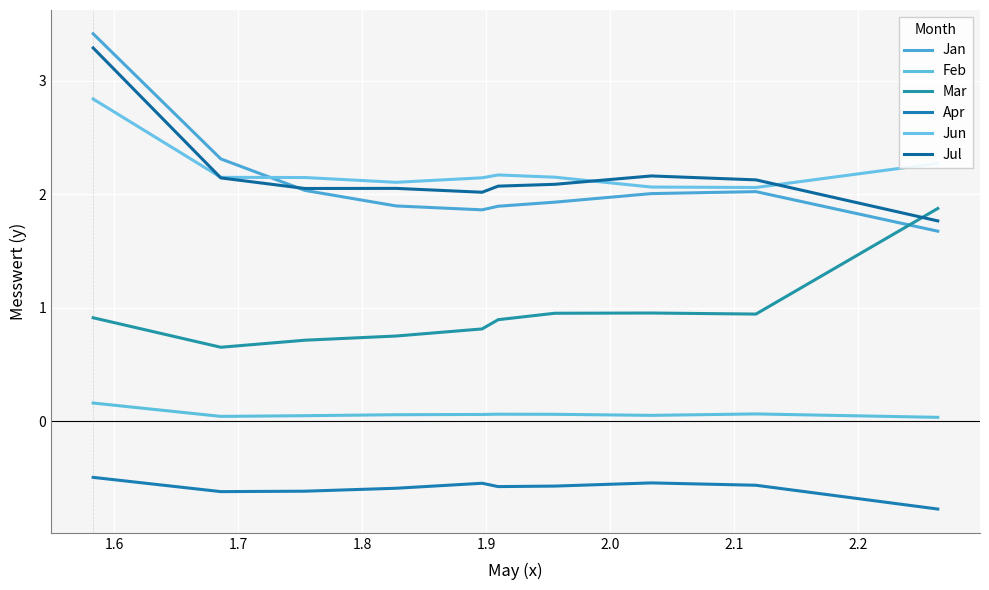

How many lines are shown in the chart?

6